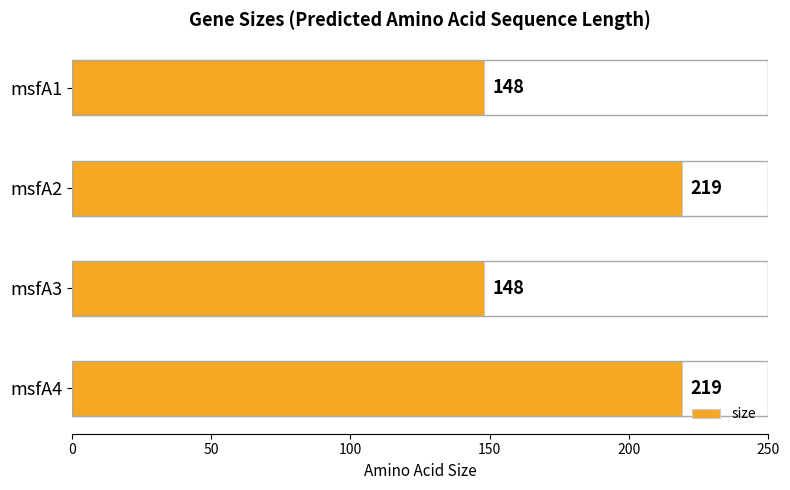

The chart shows a value of 219 at msfA2. True or false?

True